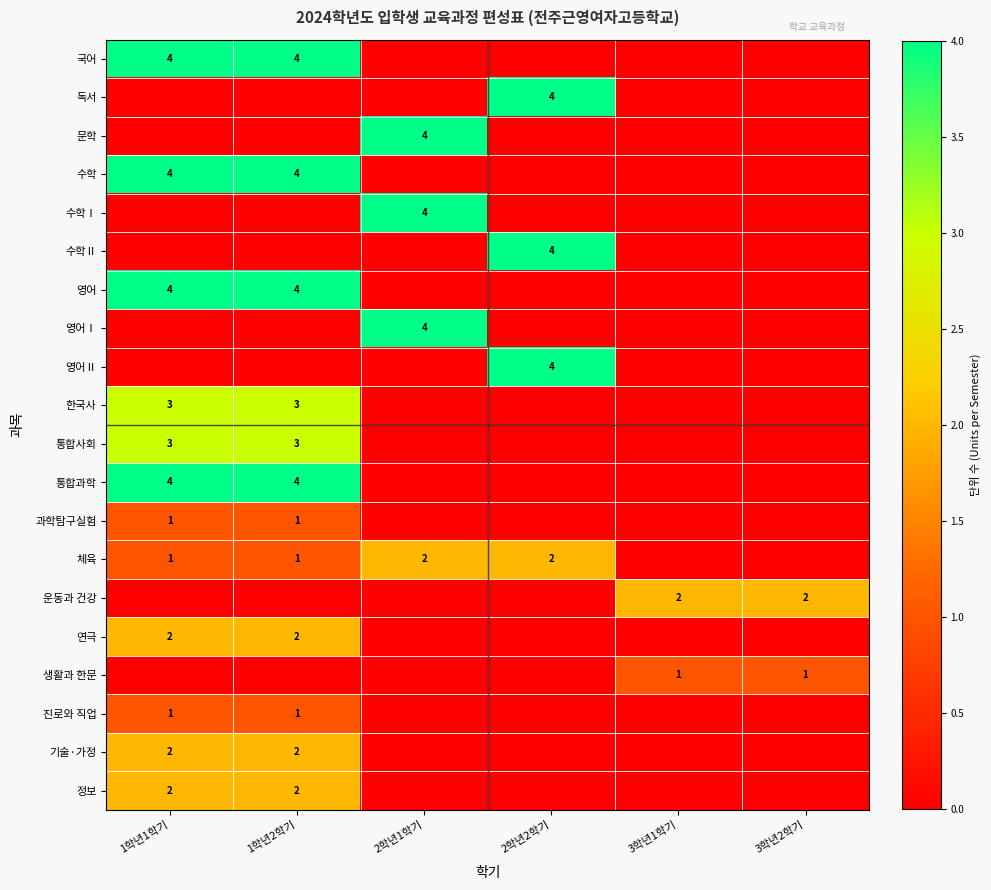

The 영어 series shows 7 at 1학년1학기. True or false?

False